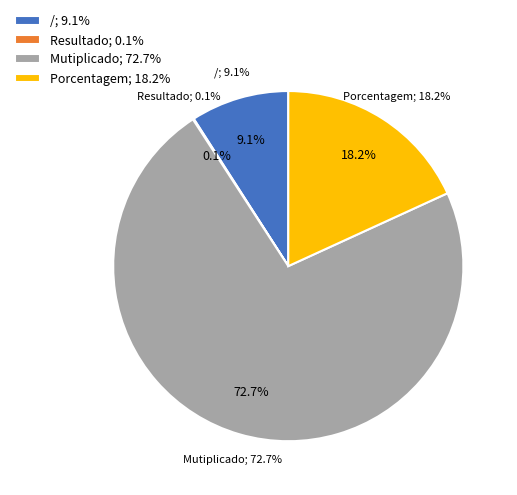

Which category has the smallest portion of the pie?

Resultado